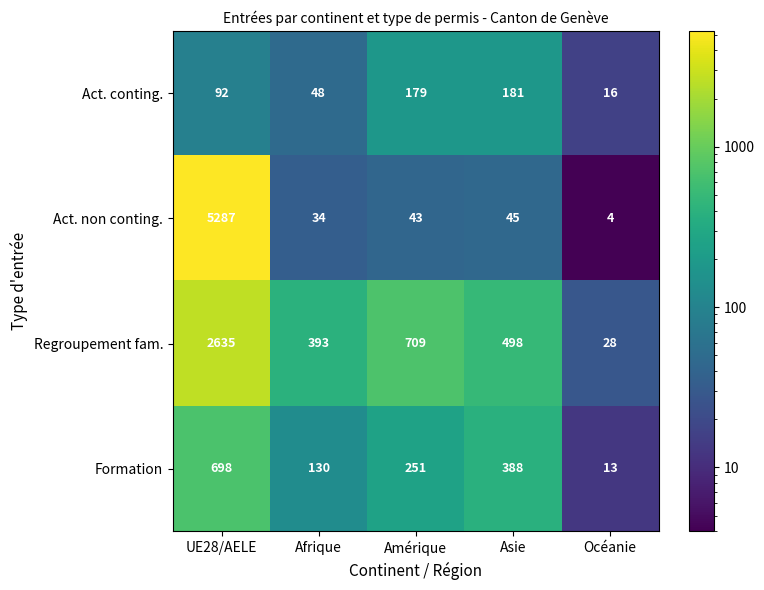

What is the sum of the Formation values at Afrique and UE28/AELE?

828